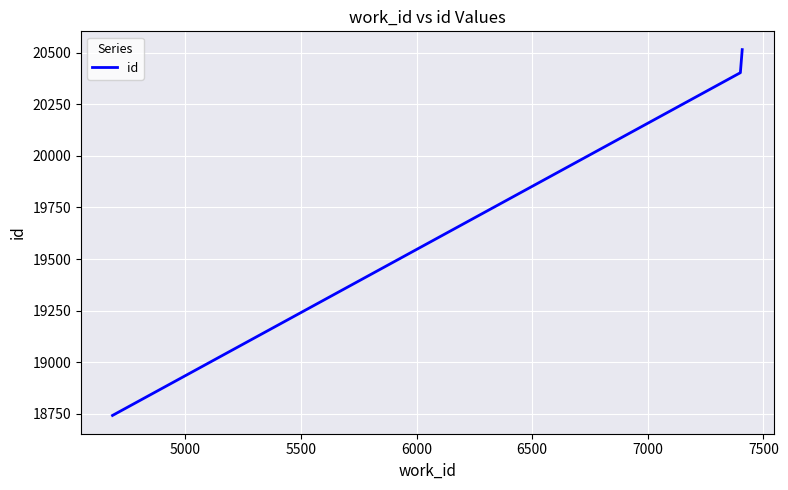

What is the difference between the maximum and second lowest values?

112